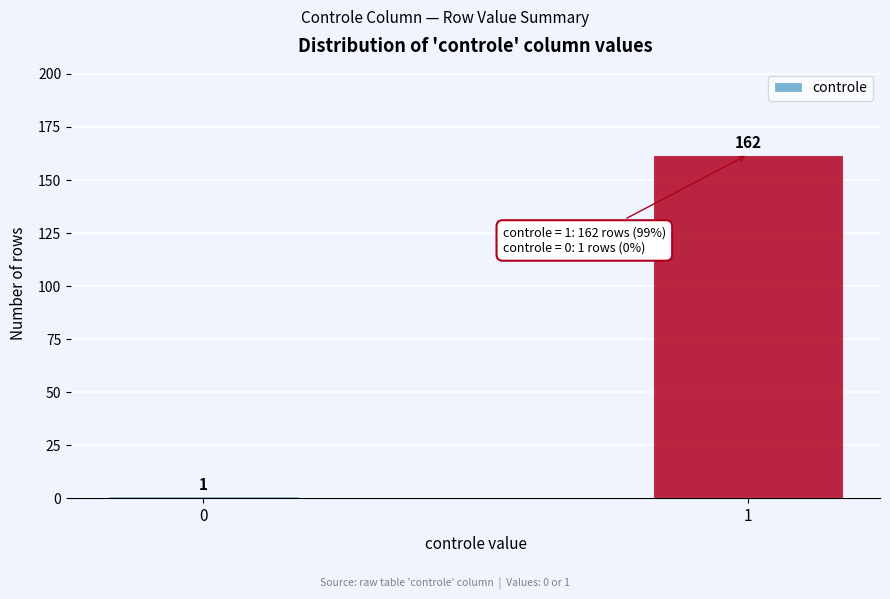

Reading right to left, extract all data points from this chart.

162	1